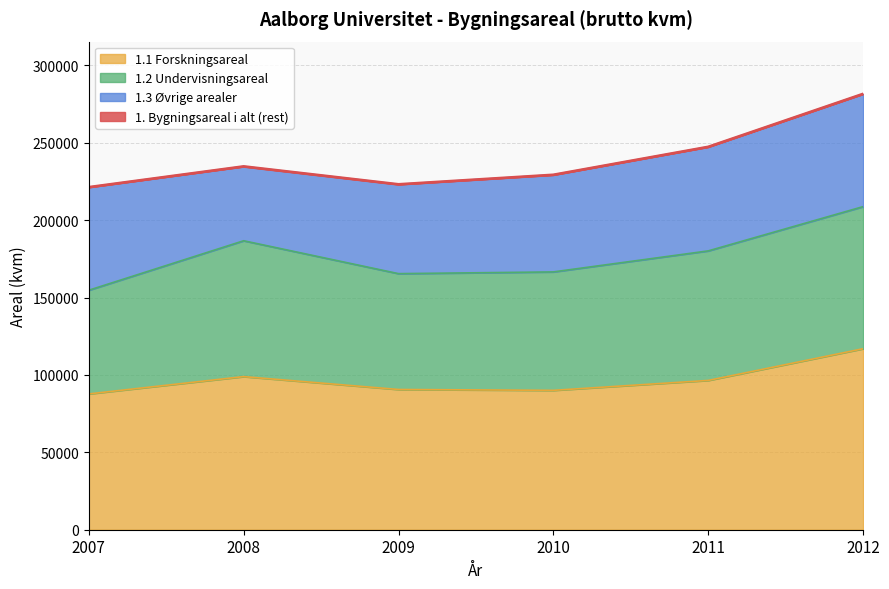

Is it true that 1. Bygningsareal i alt equals 47897 at 2008?

False